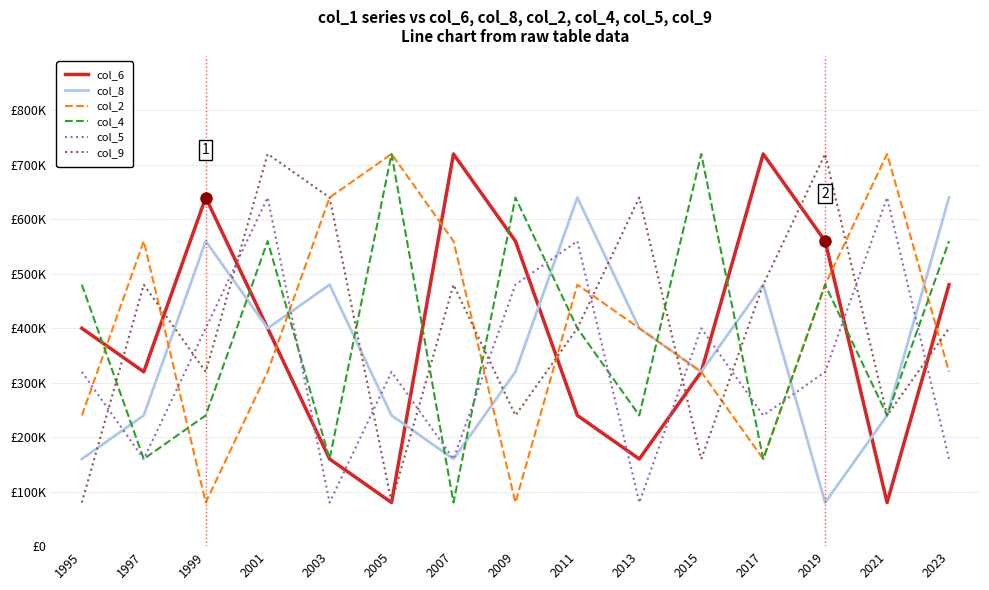

Between 1995 and 2005, which series saw the biggest shift?

col_2